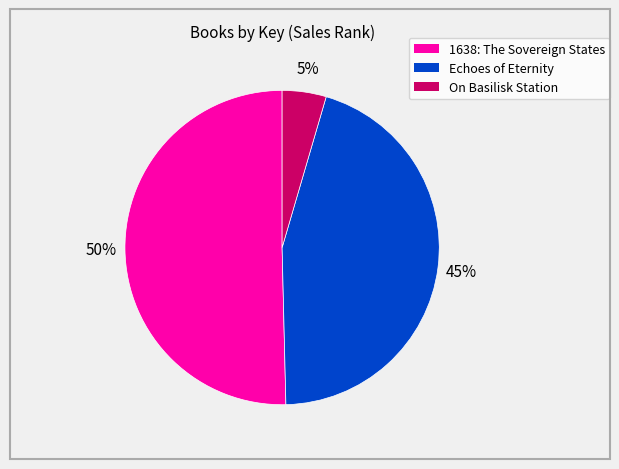

True or false: 1638: The Sovereign States accounts for 50% of the total.

True